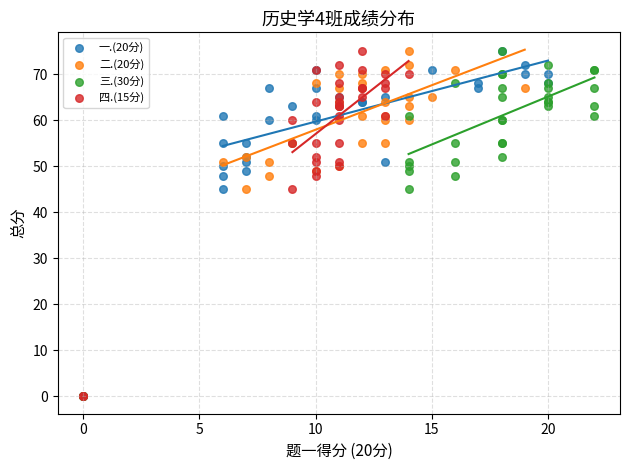

What are all the series names shown in the legend?

一.(20分), 二.(20分), 三.(30分), 四.(15分)